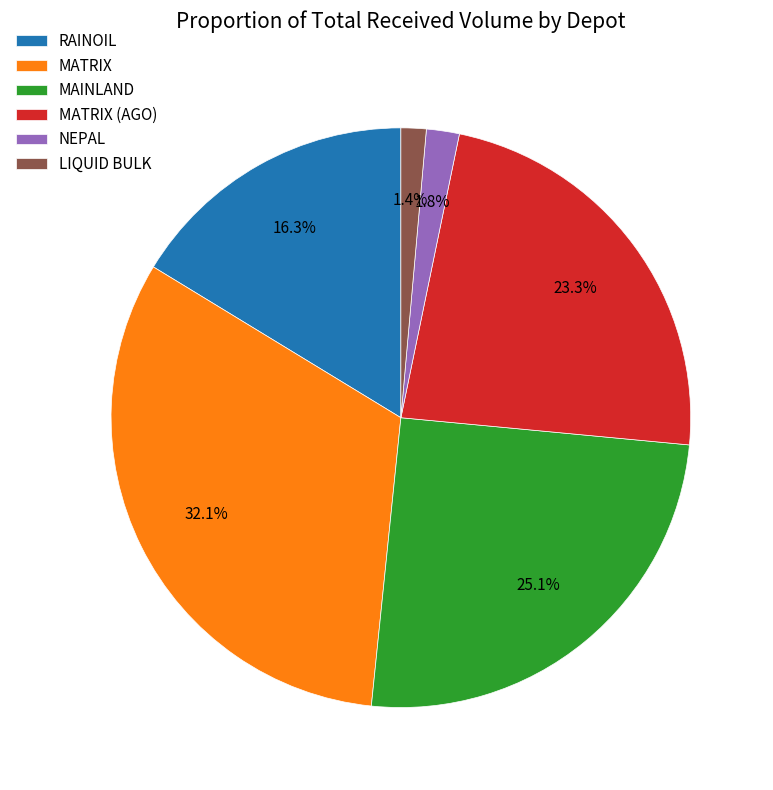

Is it true that NEPAL is 2% of the pie?

True